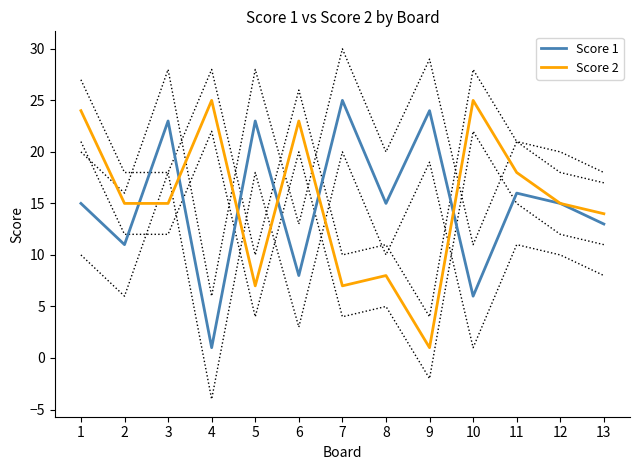

At which label does Score 2 reach its minimum?

9